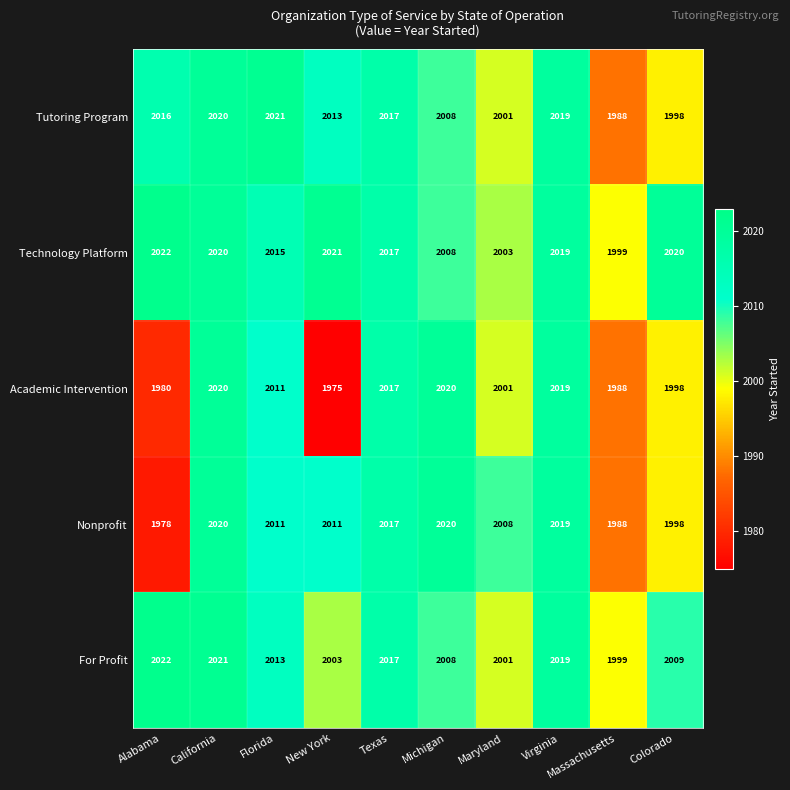

What is the greatest value displayed?

2022